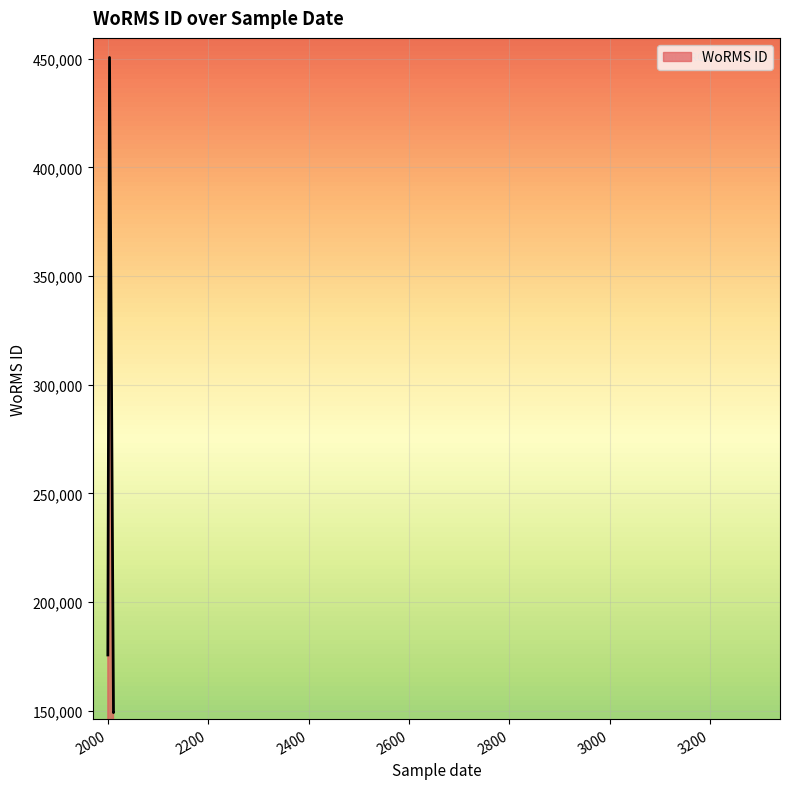

What is the ratio of the value at 2011-07-01 to the value at 2000-04-01?

0.8